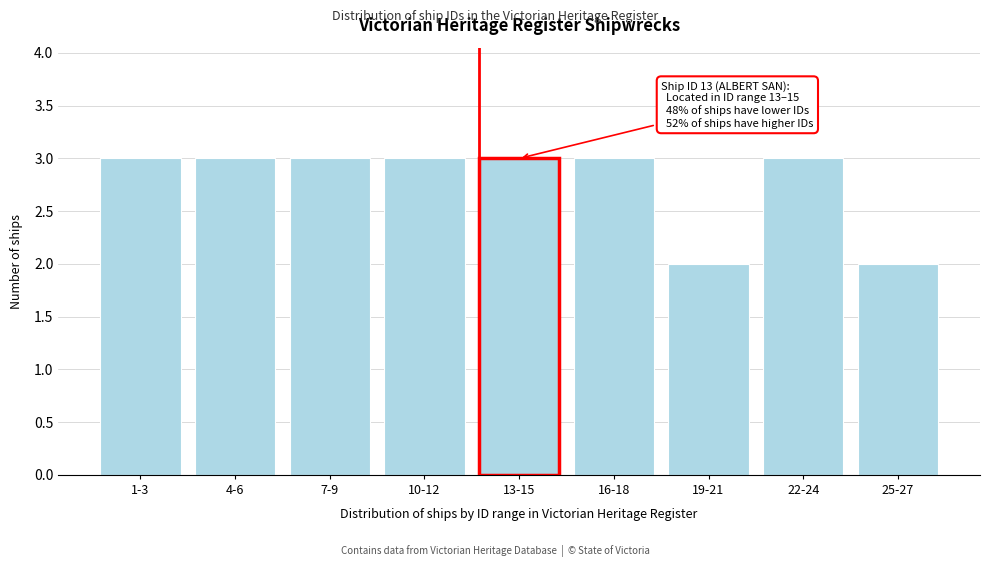

Reading right to left, what are all the values shown in this chart?

2	3	2	3	3	3	3	3	3